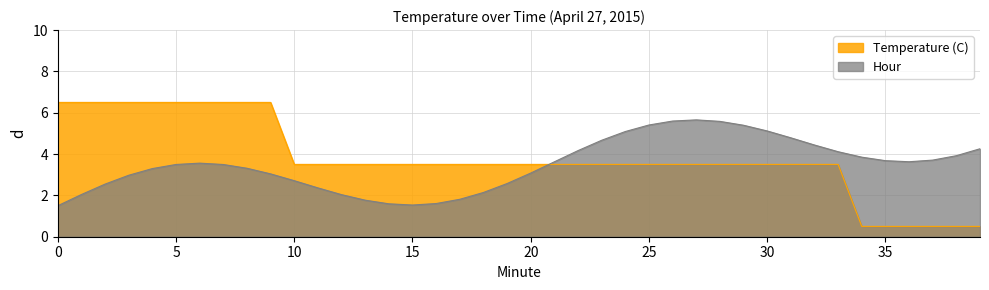

Rank the categories by value from highest to lowest.

0, 1, 2, 3, 4, 5, 6, 7, 8, 9, 10, 11, 12, 13, 14, 15, 16, 17, 18, 19, 20, 21, 22, 23, 24, 25, 26, 27, 28, 29, 30, 31, 32, 33, 34, 35, 36, 37, 38, 39